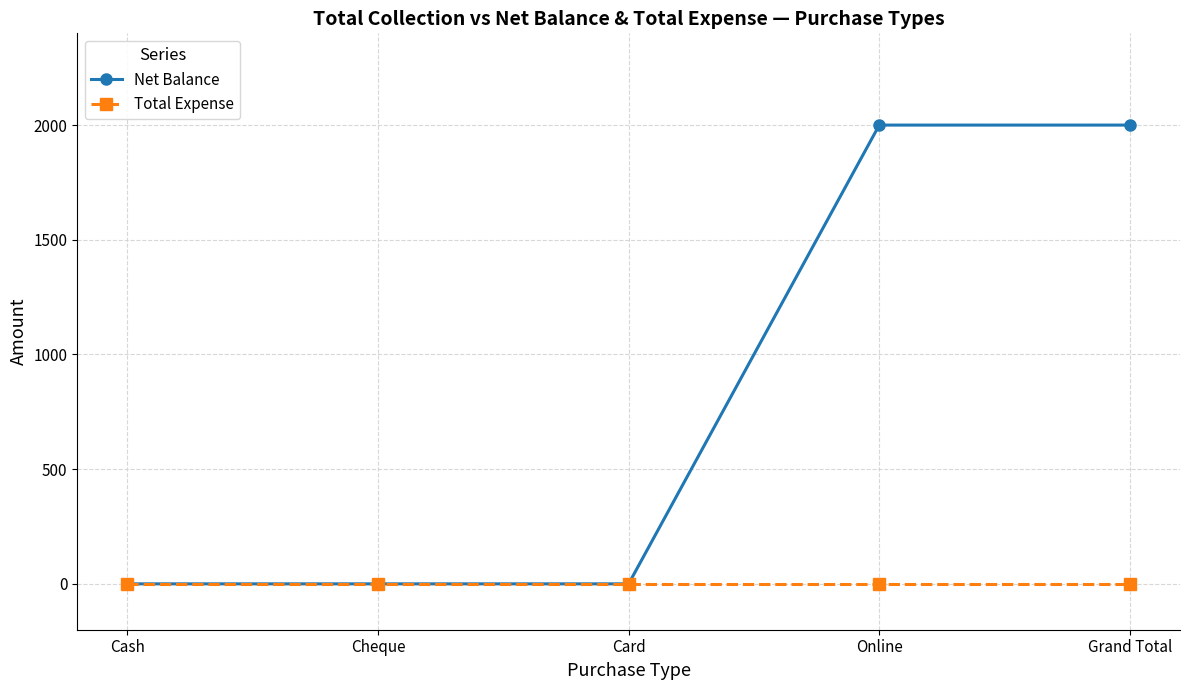

What is the maximum value shown in the chart?

2000